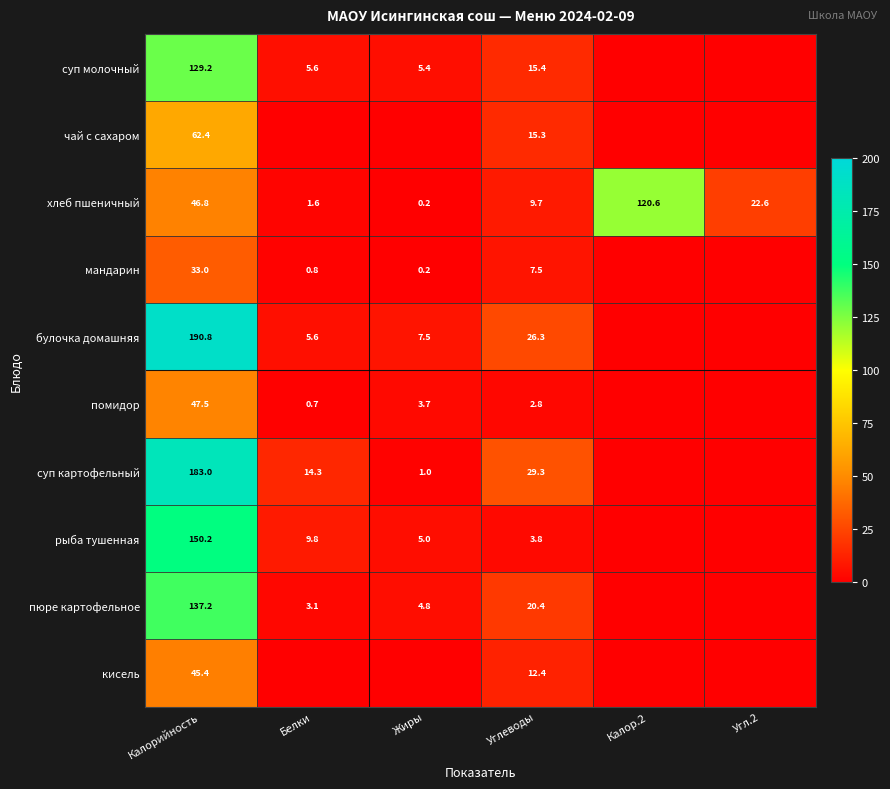

How many distinct data groups are displayed?

10